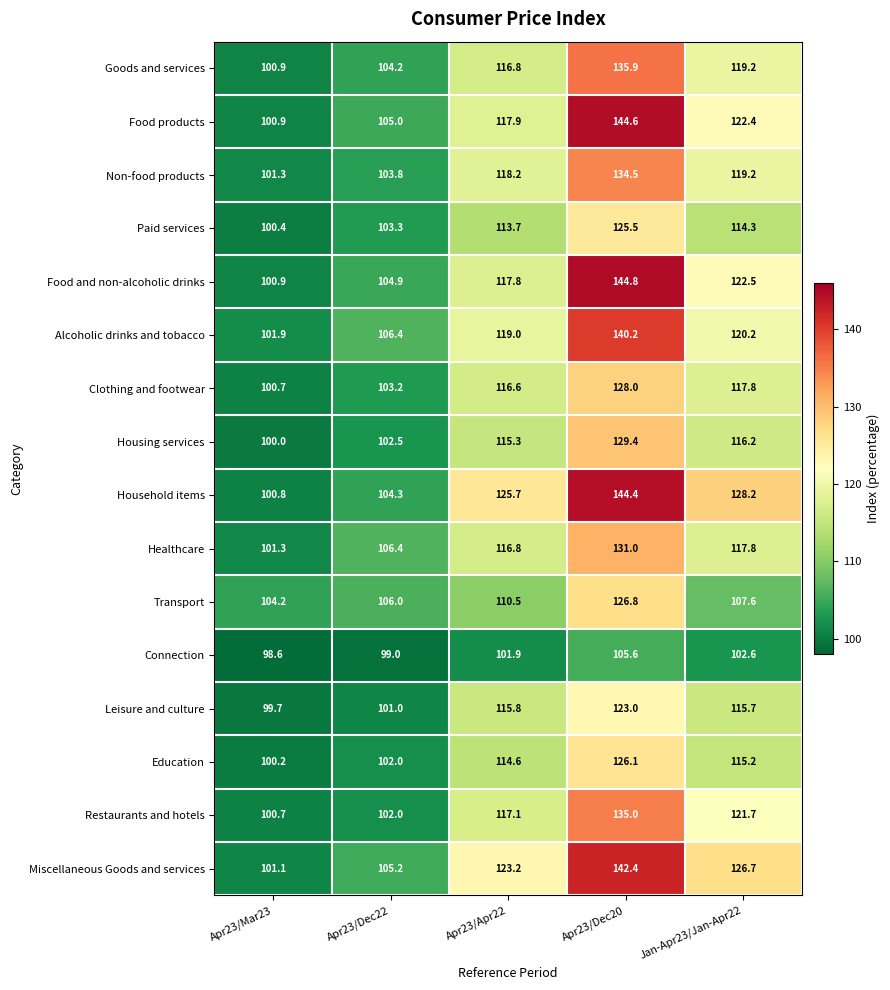

Which category has the highest value across all series?

Apr23/Dec20